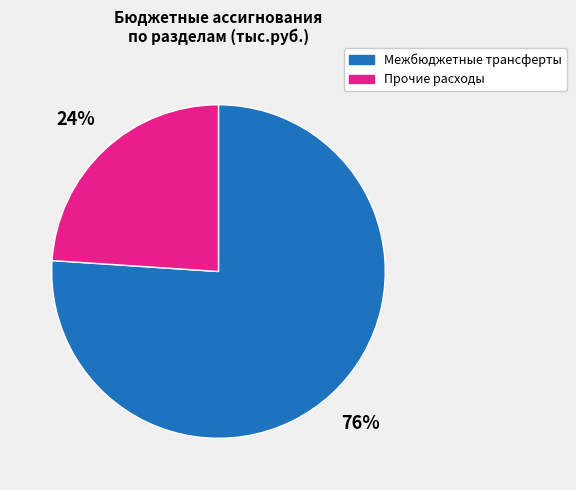

Is there a majority slice in this chart?

Yes